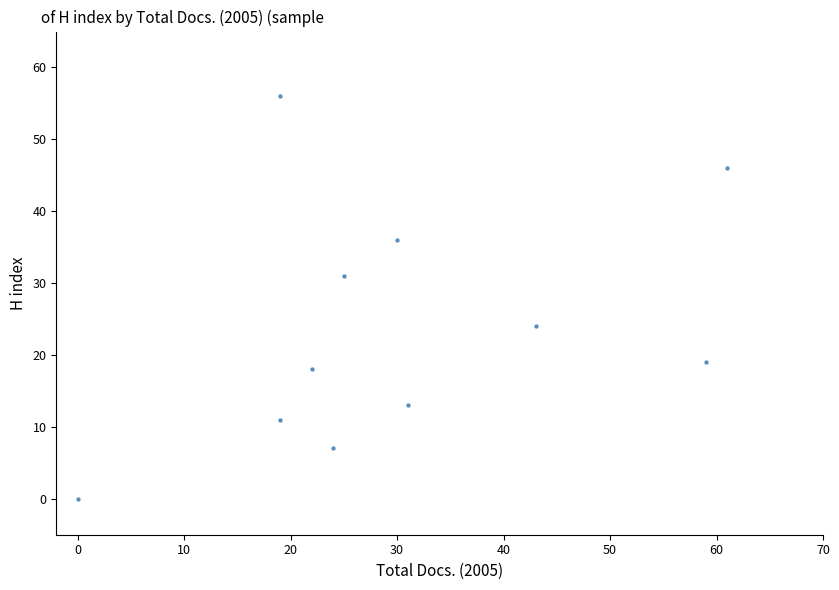

What is the range of Y values (max minus min)?

56